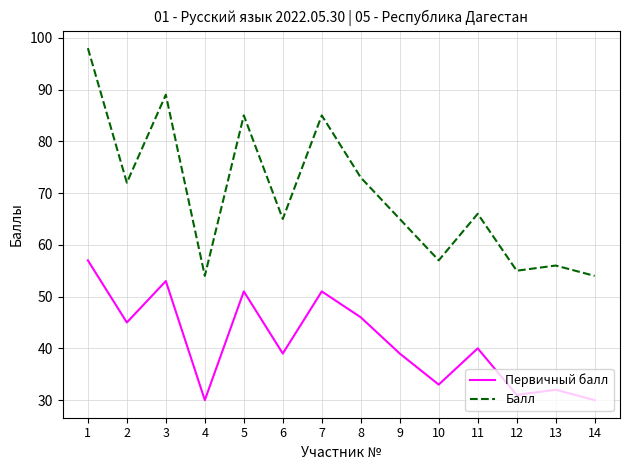

Is the value of Балл at 8 greater than the value of Первичный балл at 13?

Yes